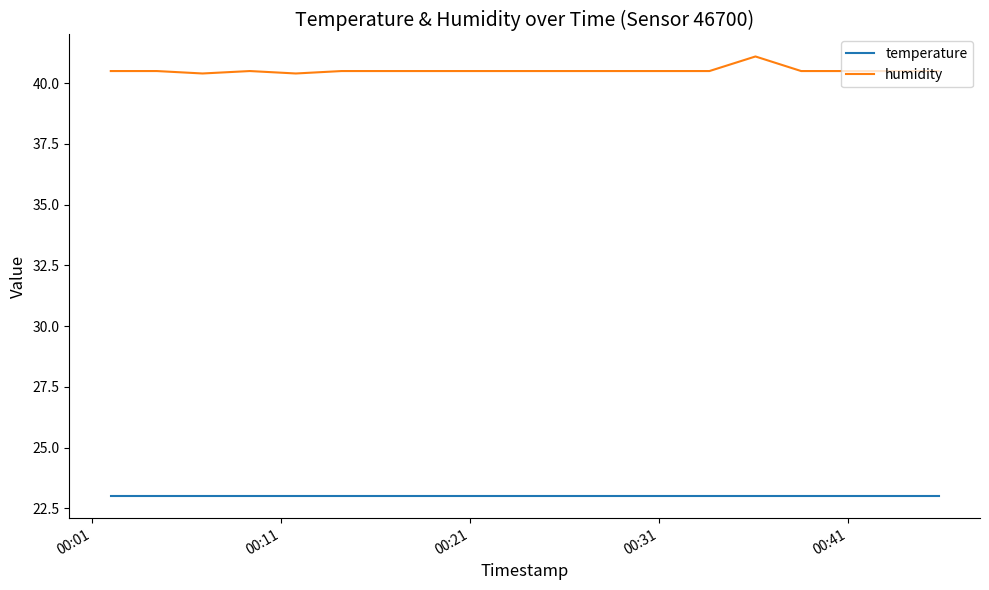

True or false: humidity and temperature cross at least once.

False